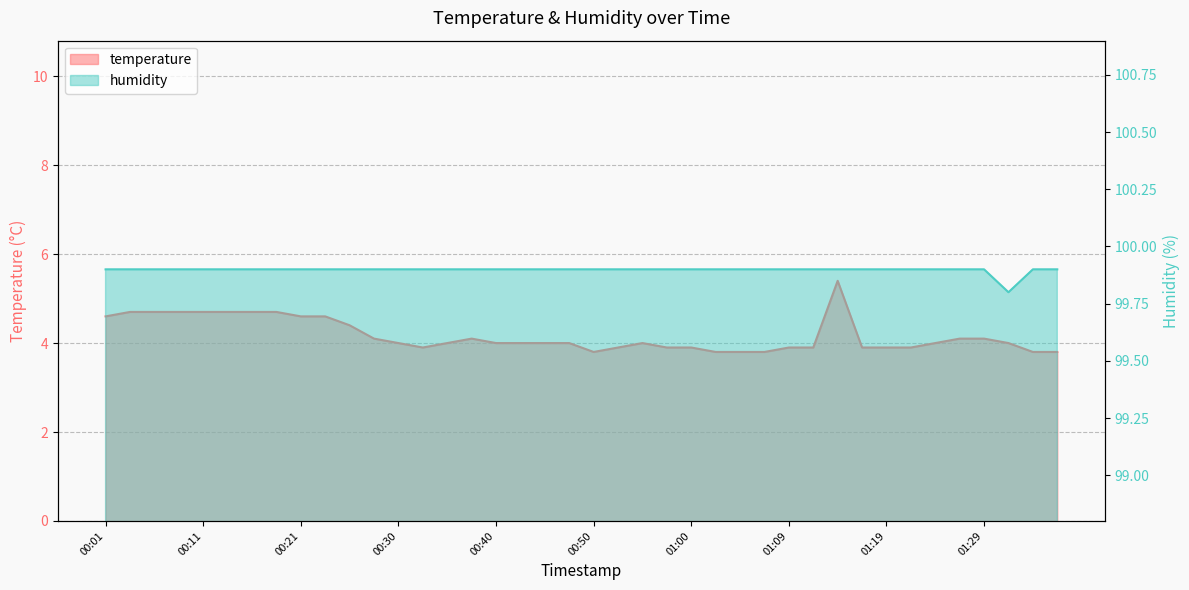

True or false: temperature and humidity cross at least once.

False